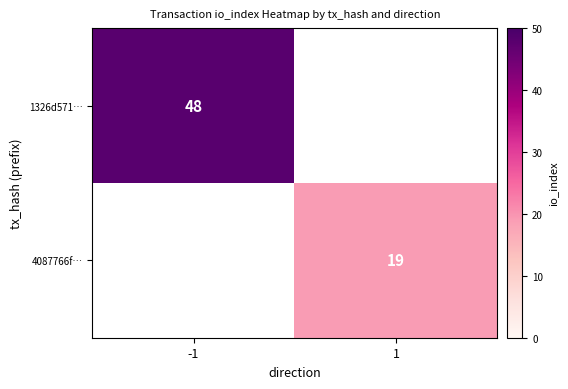

Is the value of 4087766f… at 1 greater than the value of 1326d571… at -1?

No